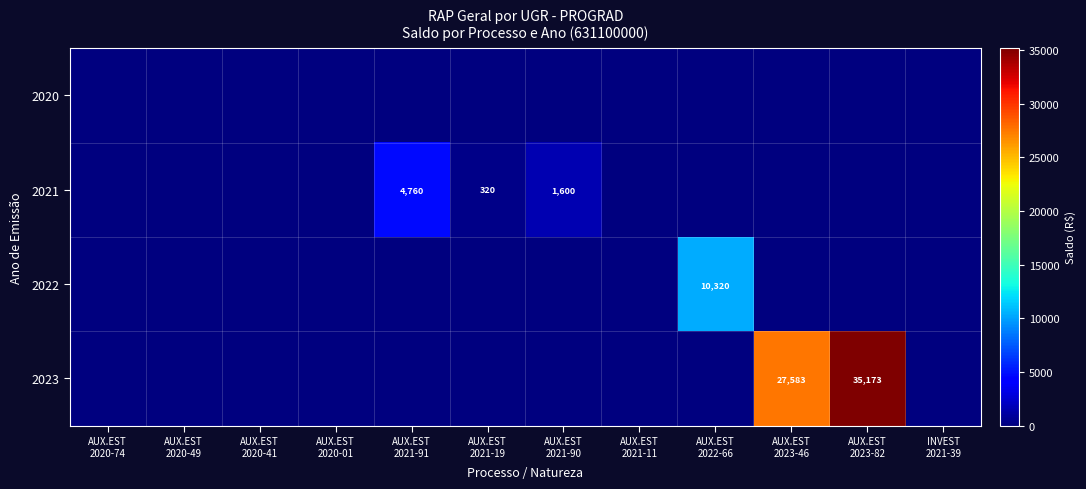

What is the sum of all 2023 values?

62756.4